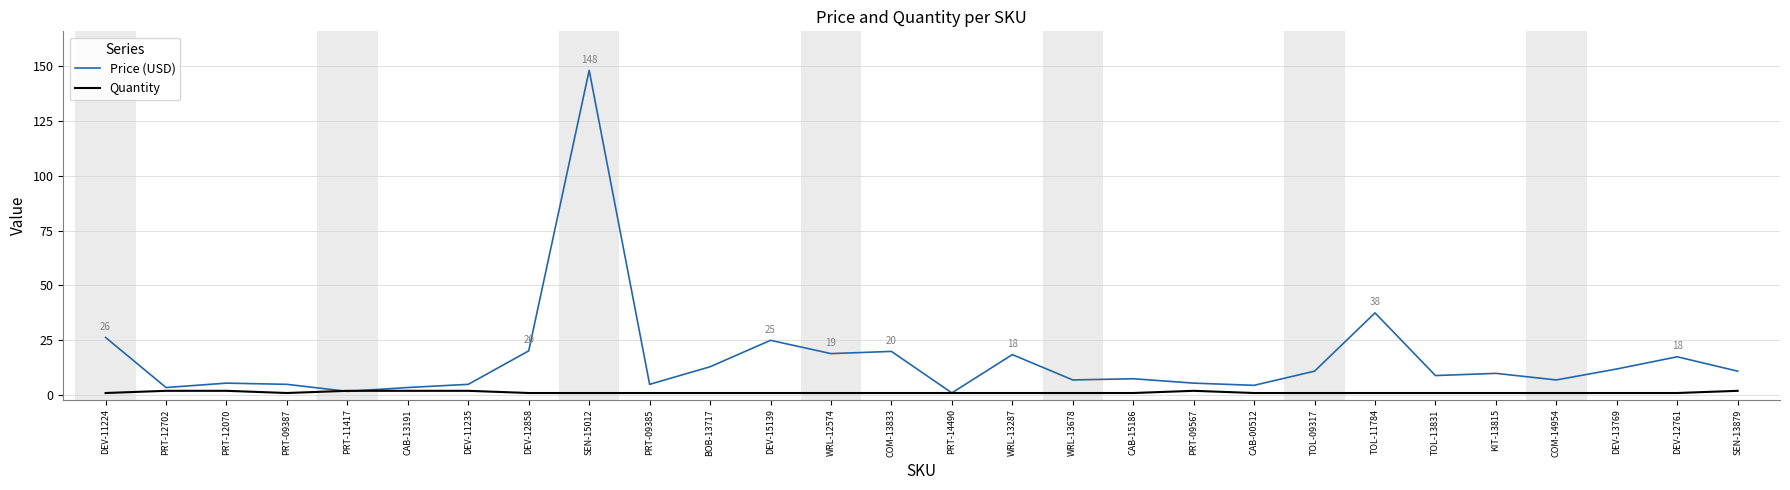

Is the value of Price (USD) at DEV-13769 greater than the value of Quantity at WRL-12574?

Yes